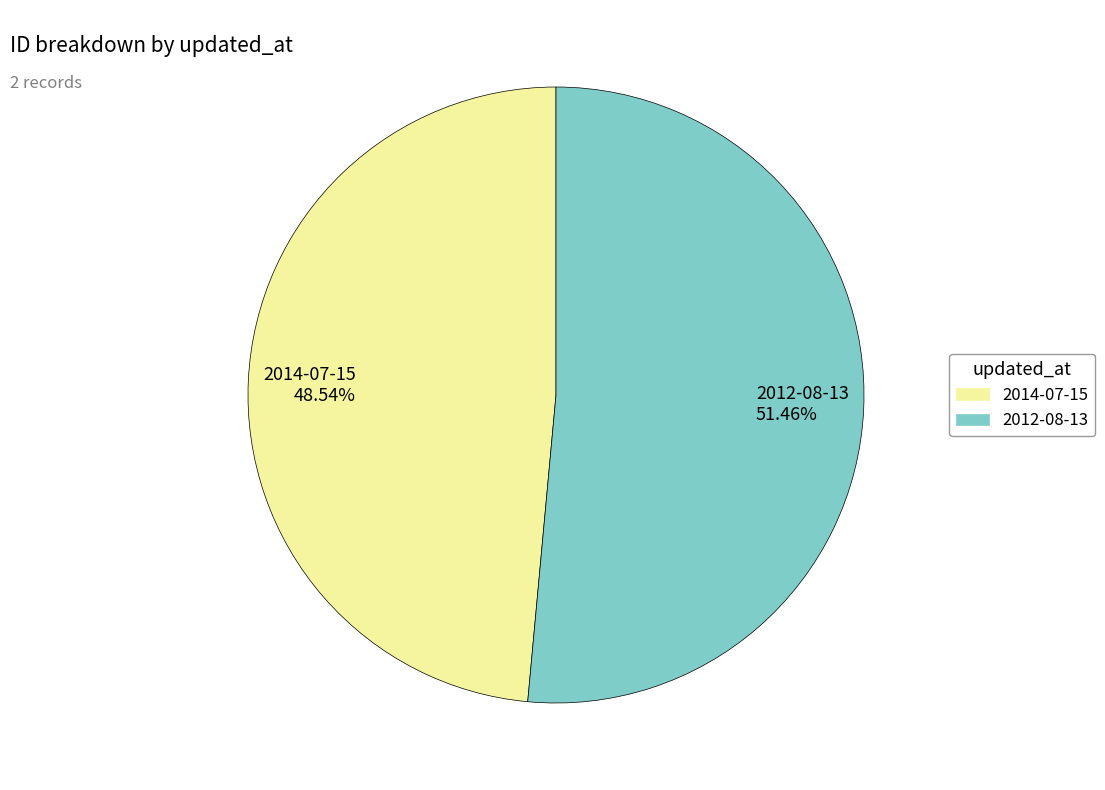

How much of the chart is everything except 2014-07-15?

51.5%